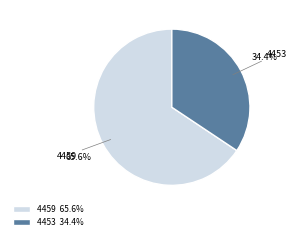

To the nearest percent, what portion does 4453 represent?

34%